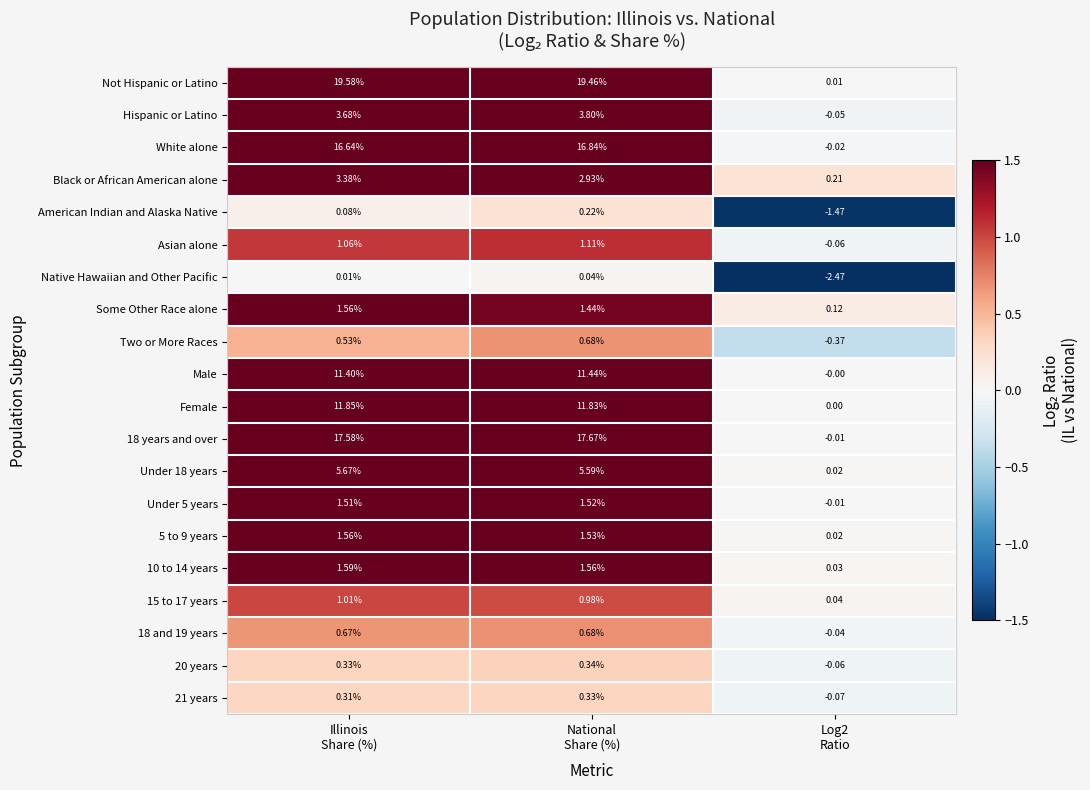

Which series has the largest total across all categories?

Not Hispanic or Latino